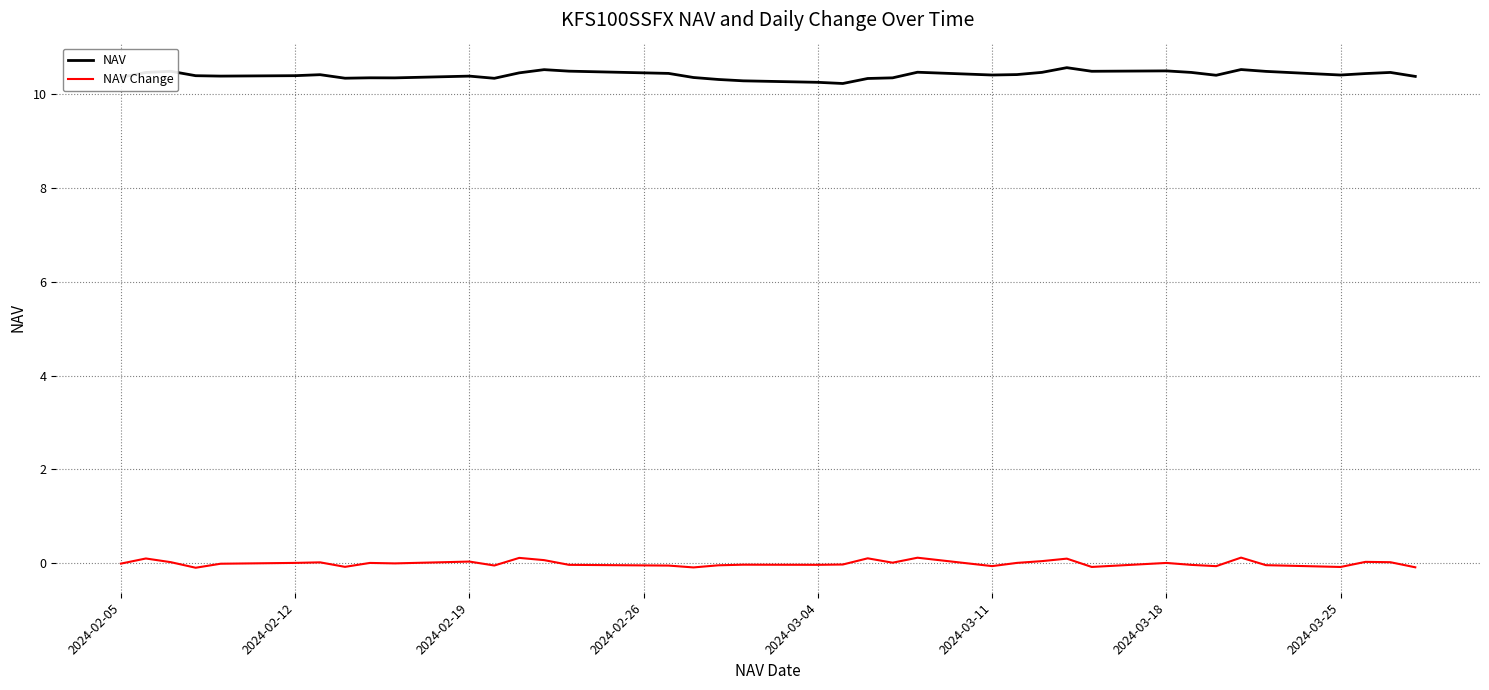

True or false: NAV and NAV Change intersect in this chart.

False